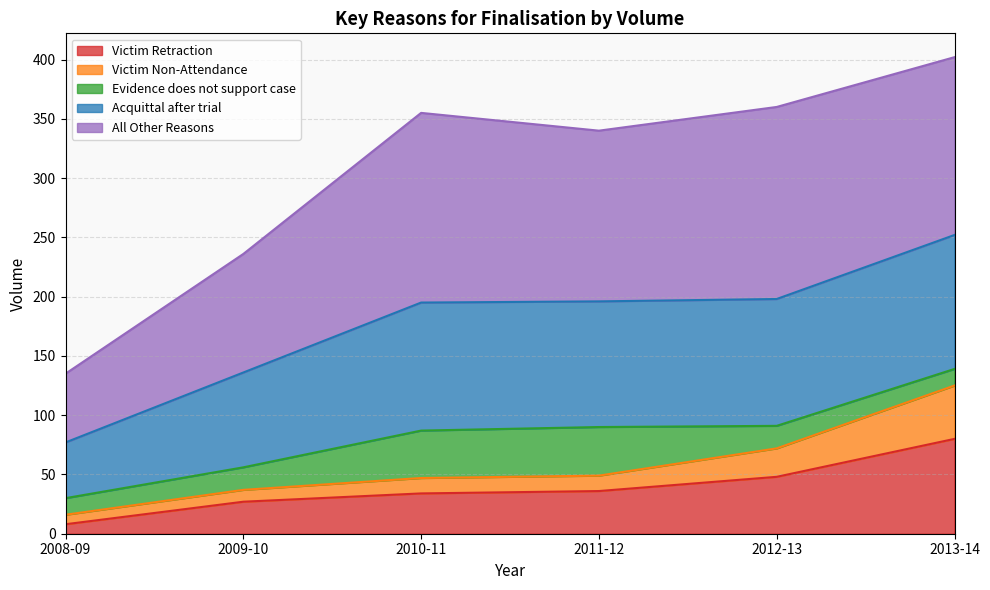

The Victim Retraction series shows 76 at 2012-13. True or false?

False